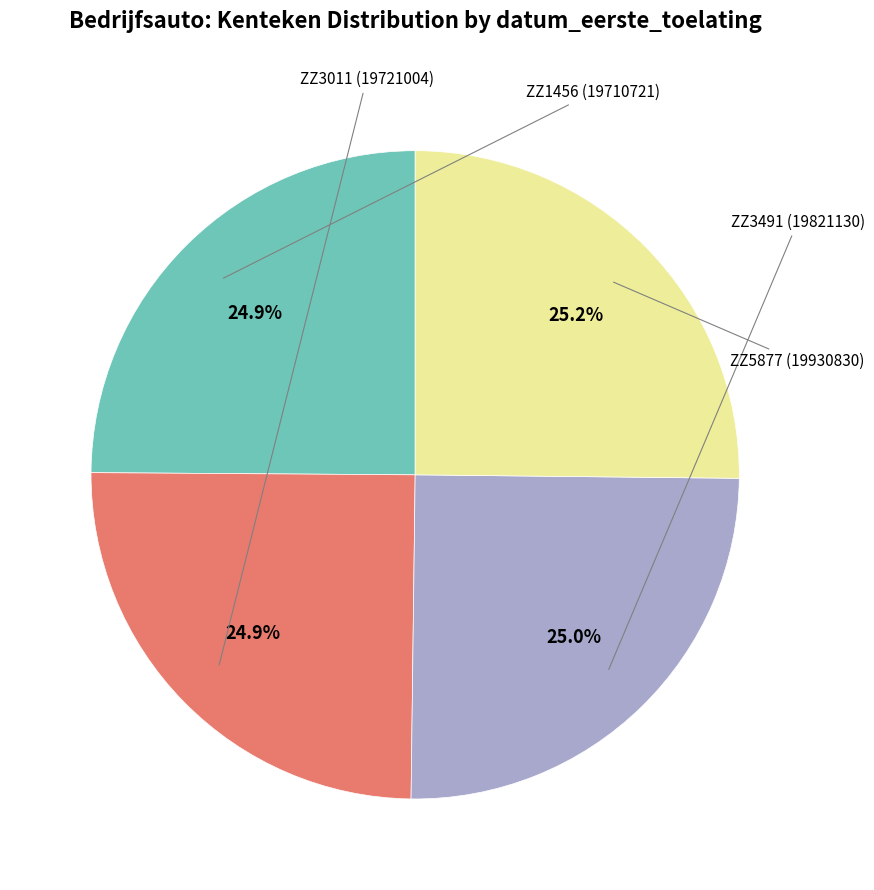

Does any single category account for the majority?

No